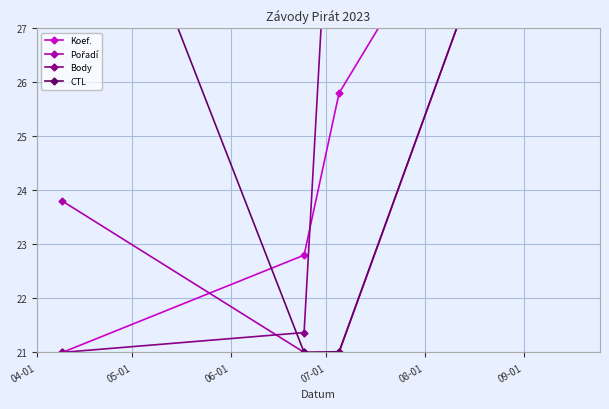

After their last crossing, which series has the higher values: Koef. or Body?

Koef.